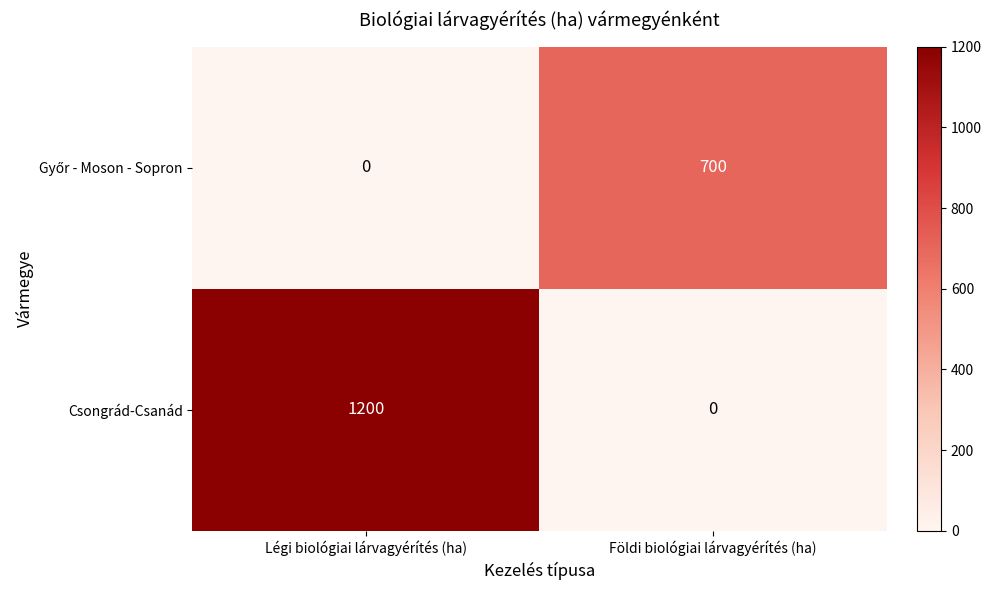

What is the difference between the Csongrád-Csanád values at Földi biológiai lárvagyérítés (ha) and Légi biológiai lárvagyérítés (ha)?

1200